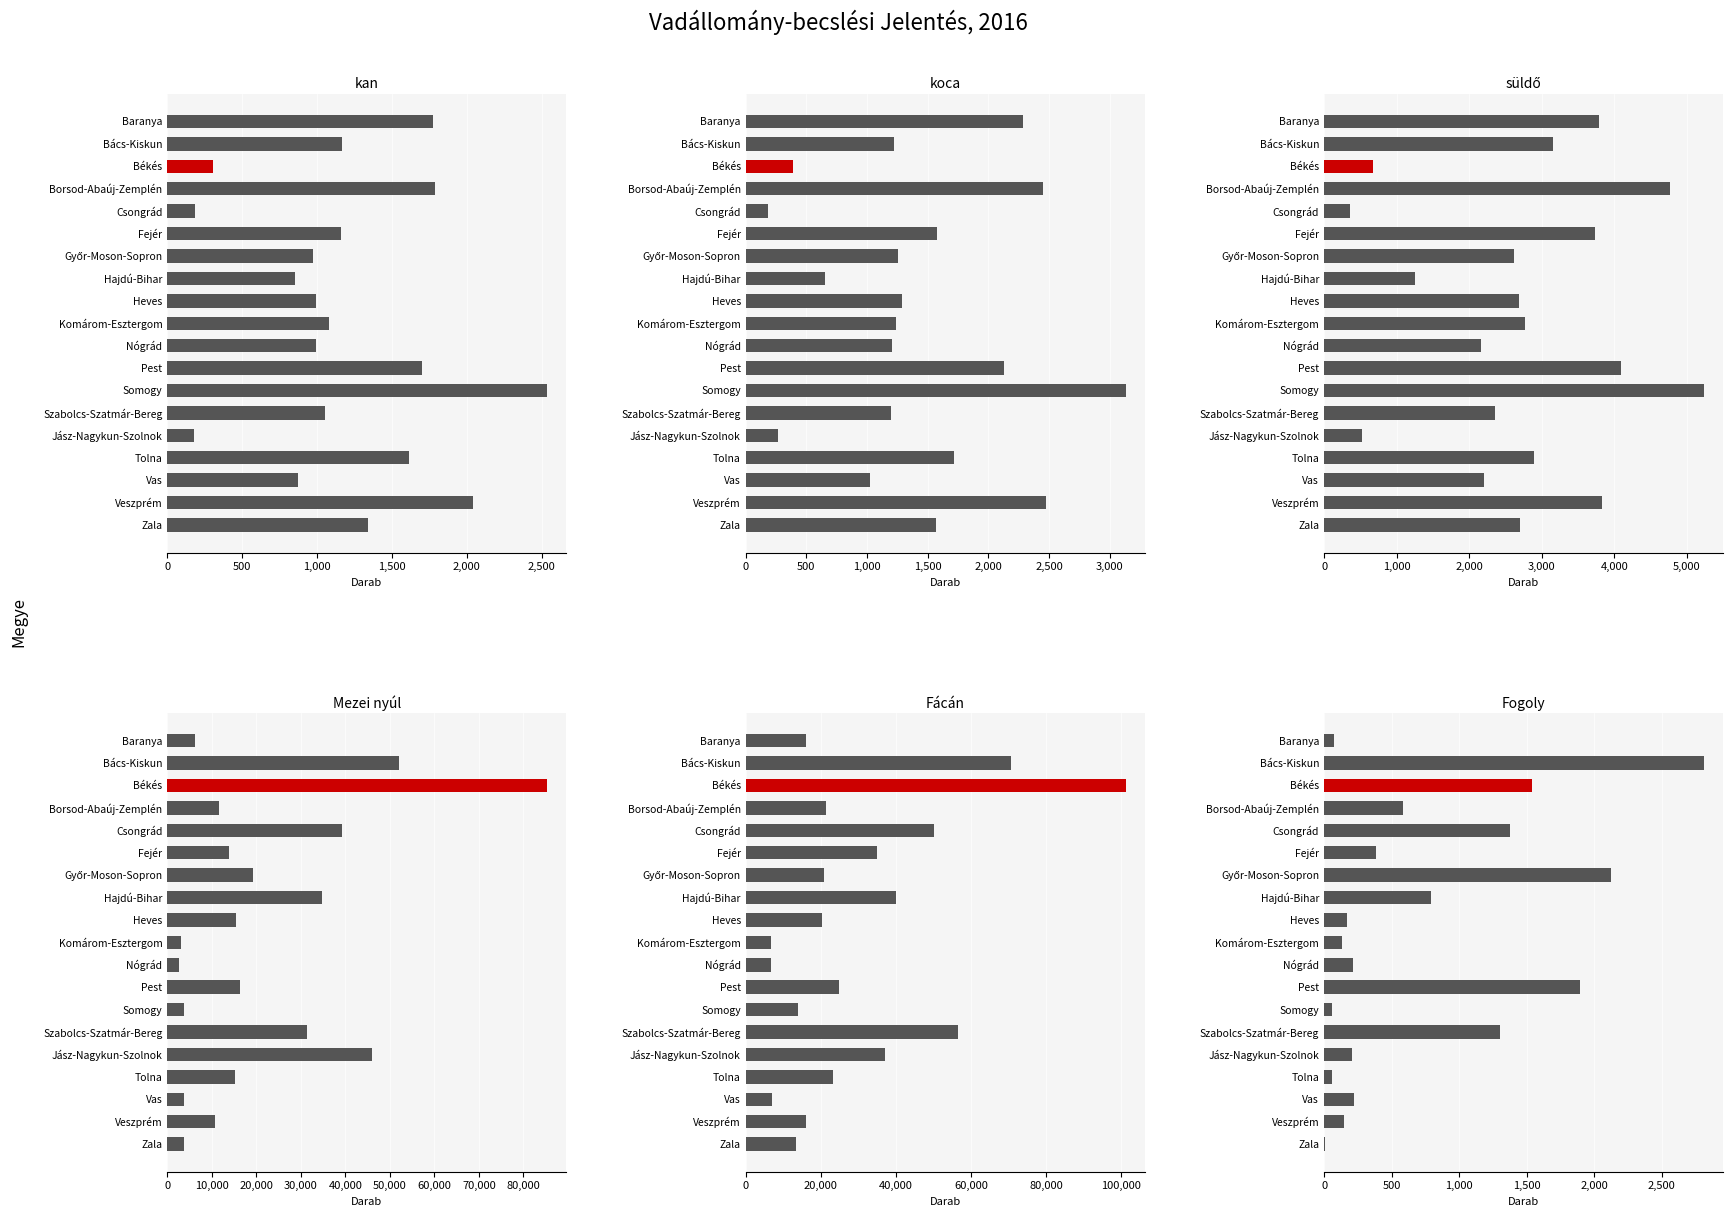

Reading left to right, extract all data points from this chart.

kan: 1340	2040	875	1612	179	1056	2536	1700	990	1081	994	855	976	1163	184	1786	308	1166	1773
koca: 1567	2472	1024	1717	265	1197	3130	2130	1209	1237	1291	654	1259	1576	188	2448	393	1224	2284
süldő: 2702	3825	2199	2896	527	2360	5234	4094	2162	2771	2683	1256	2620	3730	362	4770	680	3149	3783
Mezei nyúl: 3816	10708	3681	15255	46032	31280	3849	16369	2660	3014	15528	34754	19175	13887	39150	11723	85330	52004	6255
Fácán: 13383	16069	7136	23226	37177	56628	14012	24848	6815	6672	20265	40029	20879	34880	50299	21427	101210	70619	15944
Fogoly: 8	145	224	56	207	1301	55	1894	217	136	167	792	2127	386	1378	581	1536	2813	72